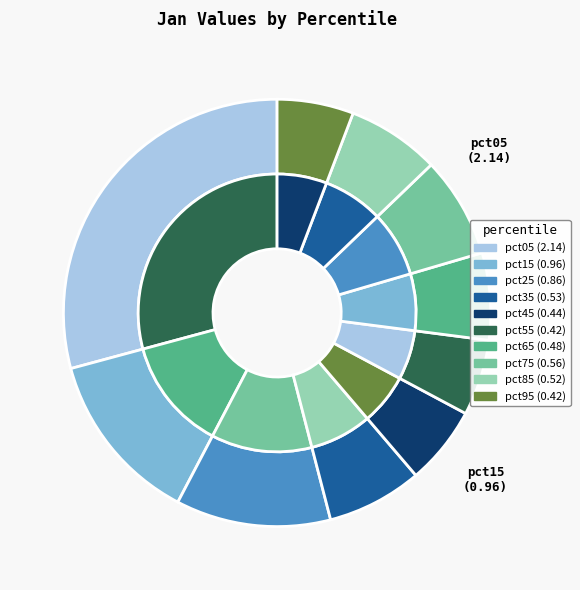

To the nearest percent, what is the combined percentage of pct05 and pct65?

36%